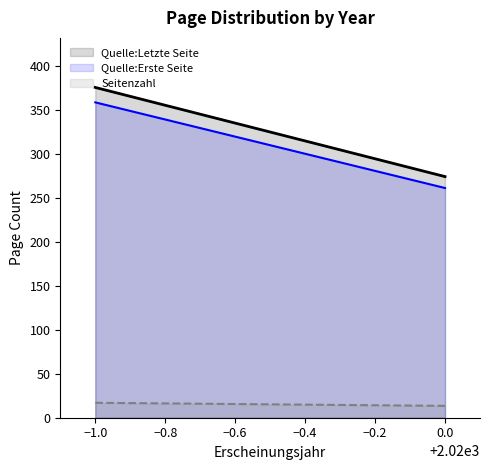

What is the difference between the maximum and minimum values in the Quelle:Letzte Seite series?

101.5